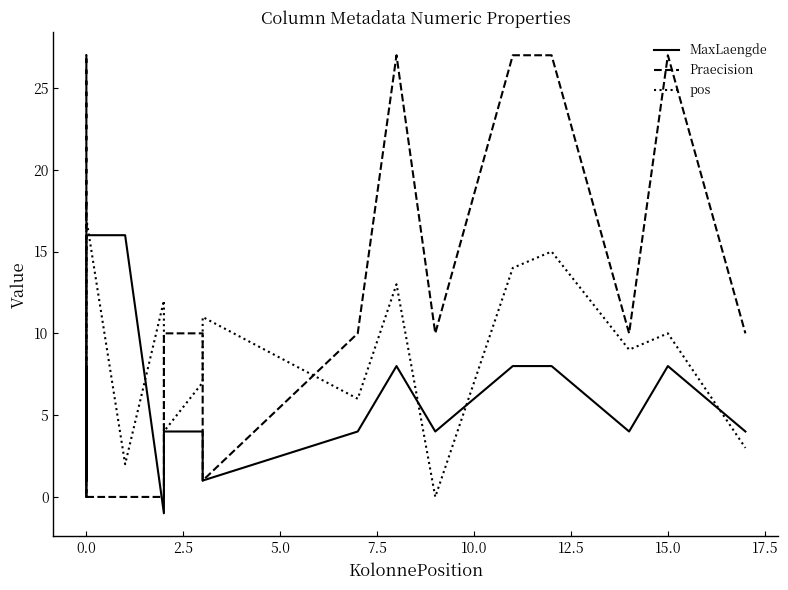

How many values in the pos series exceed 10?

8